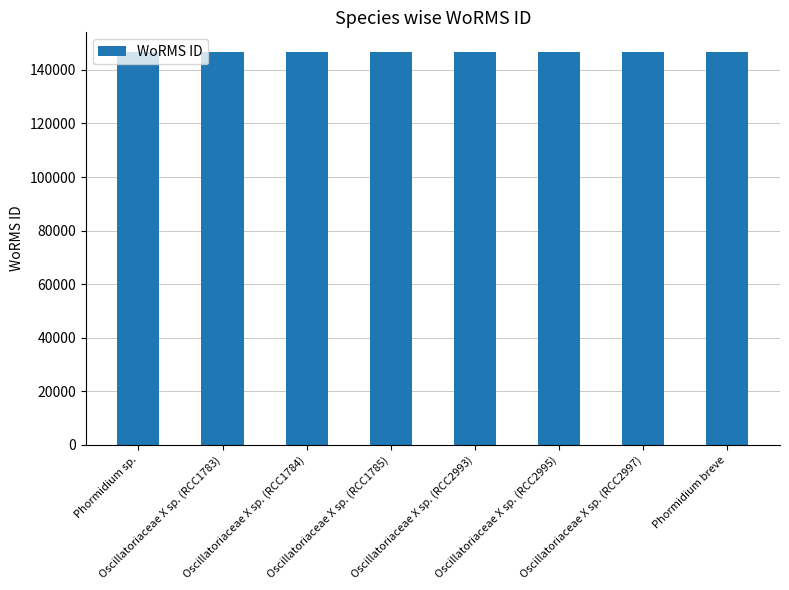

How many categories are shown in the chart?

8